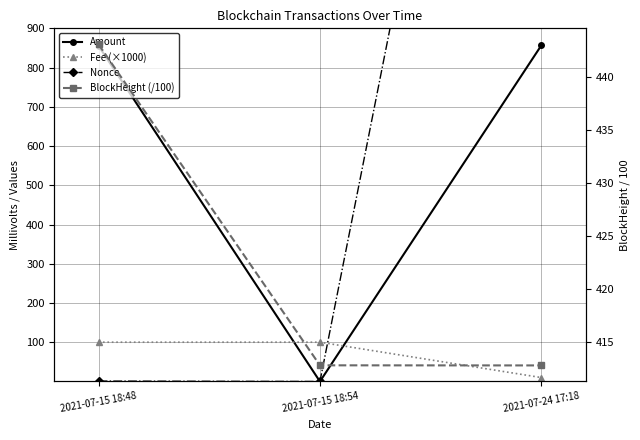

The Nonce series shows 1.4 at 2021-07-15 18:48. True or false?

False